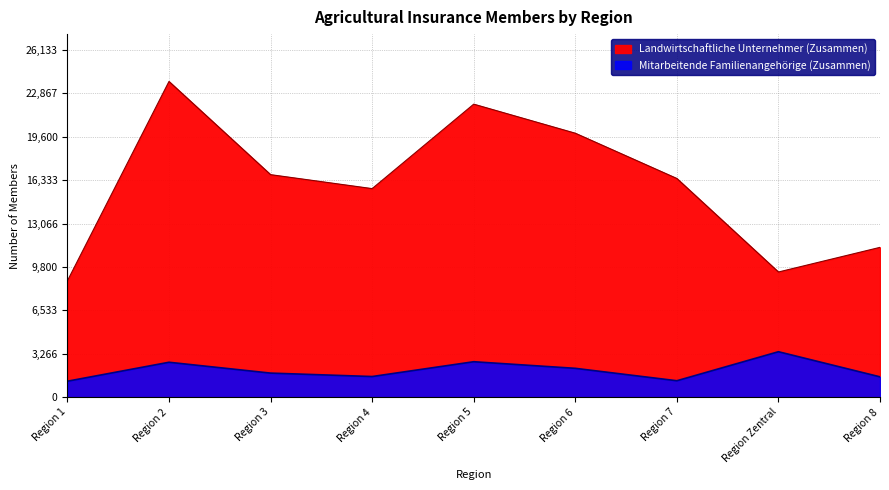

What is the minimum value shown in the chart?

1202